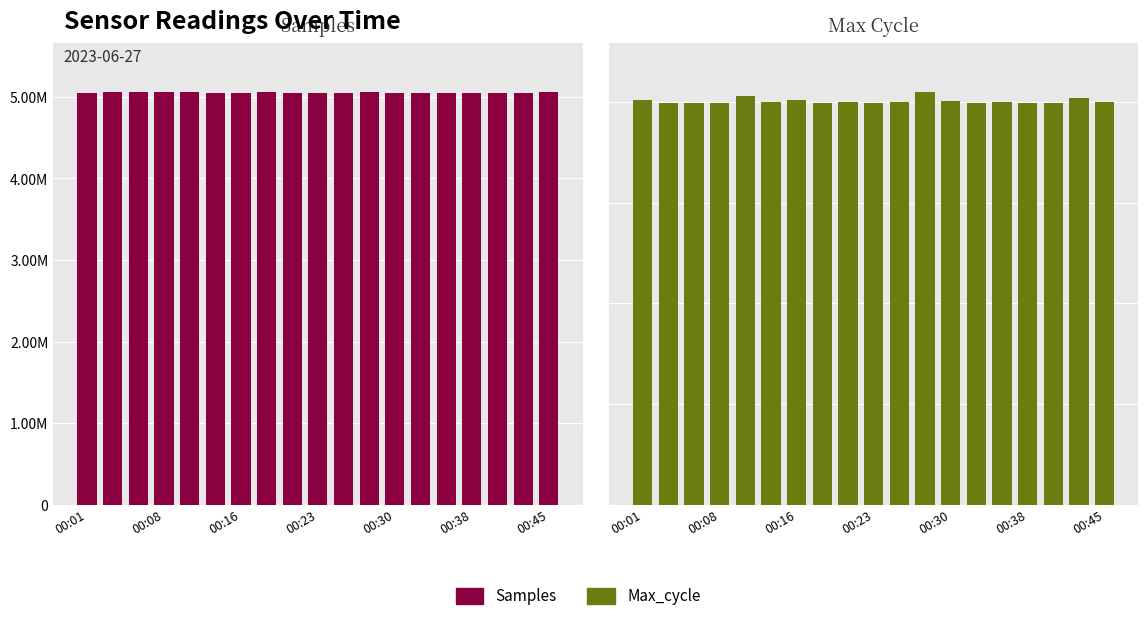

List the series in order of their overall mean, lowest first.

Max_cycle, Samples